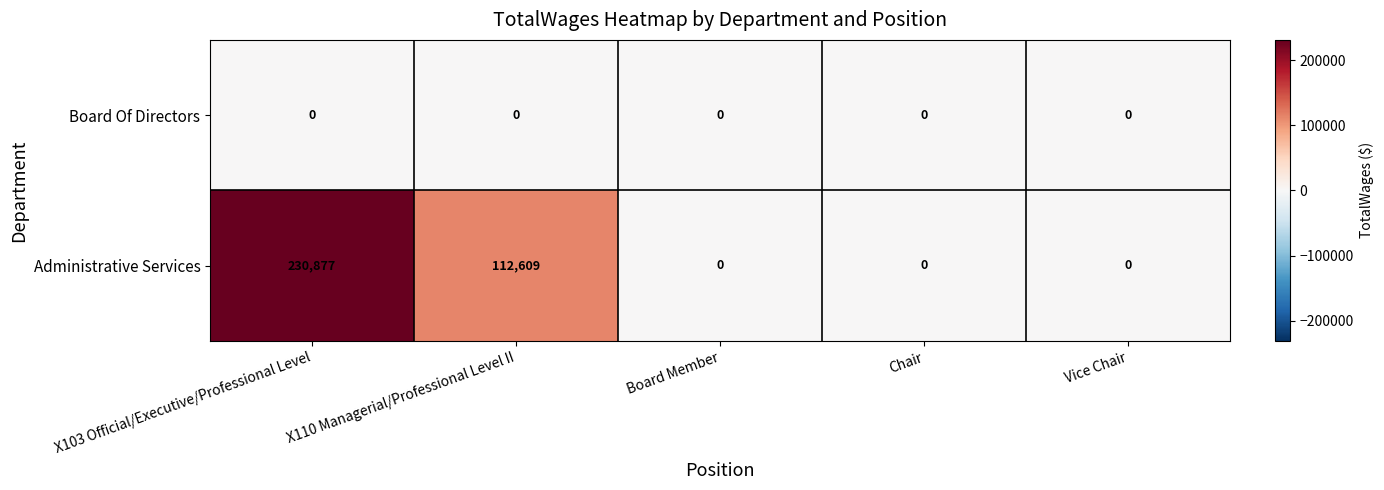

How many data points does each series have?

5